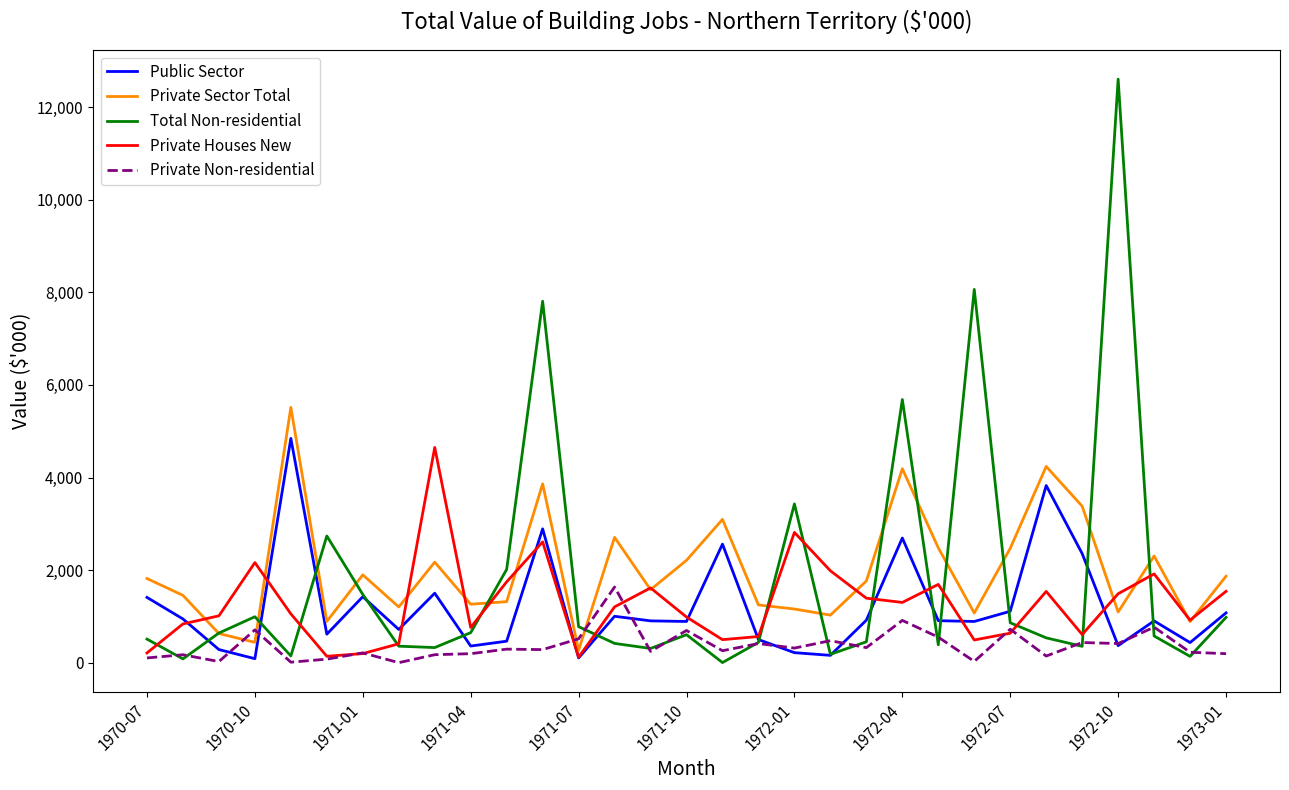

What is the maximum value for Private Sector Total?

5516